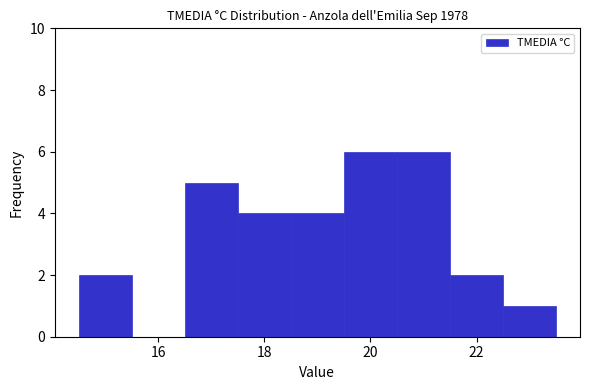

Reading left to right, list every bar in this chart as the range it spans on the x-axis followed by its height. Neither the bar edges nor the heights are printed on the chart, so give them approximately, as read against the axes.

14.5 to 15.5: 2
15.5 to 16.5: 0
16.5 to 17.5: 5
17.5 to 18.5: 4
18.5 to 19.5: 4
19.5 to 20.5: 6
20.5 to 21.5: 6
21.5 to 22.5: 2
22.5 to 23.5: 1